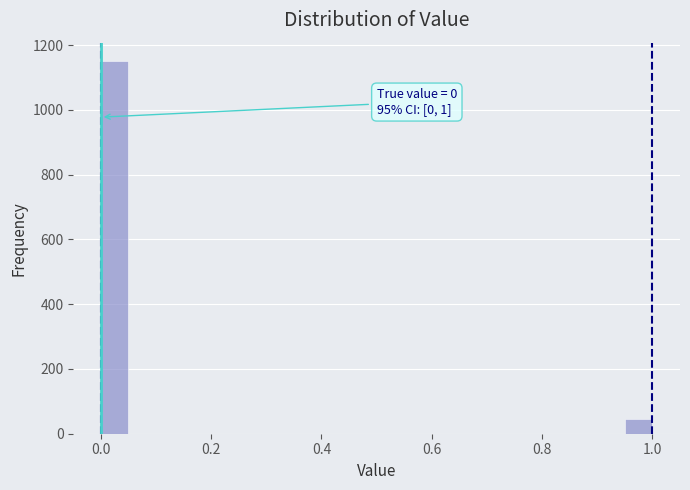

Around what value on the x-axis is the tallest bar? Give the approximate position of its centre, as read against the axis.

0.02